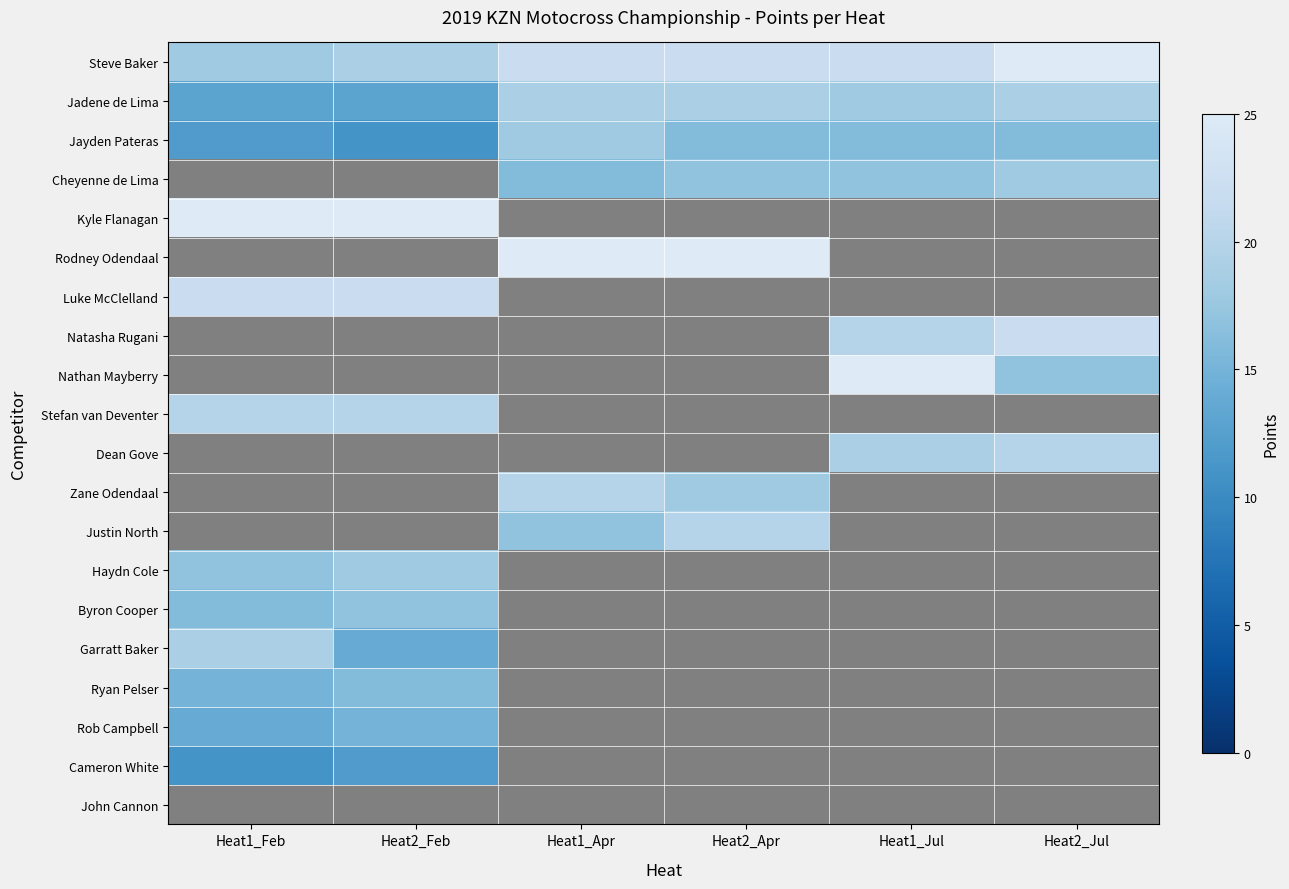

Reading left to right, transcribe all the data shown in this chart.

Steve Baker: Heat1_Feb=18	Heat2_Feb=19	Heat1_Apr=22	Heat2_Apr=22	Heat1_Jul=22	Heat2_Jul=25
Jadene de Lima: Heat1_Feb=13	Heat2_Feb=13	Heat1_Apr=19	Heat2_Apr=19	Heat1_Jul=18	Heat2_Jul=19
Jayden Pateras: Heat1_Feb=12	Heat2_Feb=11	Heat1_Apr=18	Heat2_Apr=16	Heat1_Jul=16	Heat2_Jul=16
Cheyenne de Lima: Heat1_Feb=0	Heat2_Feb=0	Heat1_Apr=16	Heat2_Apr=17	Heat1_Jul=17	Heat2_Jul=18
Kyle Flanagan: Heat1_Feb=25	Heat2_Feb=25	Heat1_Apr=0	Heat2_Apr=0	Heat1_Jul=0	Heat2_Jul=0
Rodney Odendaal: Heat1_Feb=0	Heat2_Feb=0	Heat1_Apr=25	Heat2_Apr=25	Heat1_Jul=0	Heat2_Jul=0
Luke McClelland: Heat1_Feb=22	Heat2_Feb=22	Heat1_Apr=0	Heat2_Apr=0	Heat1_Jul=0	Heat2_Jul=0
Natasha Rugani: Heat1_Feb=0	Heat2_Feb=0	Heat1_Apr=0	Heat2_Apr=0	Heat1_Jul=20	Heat2_Jul=22
Nathan Mayberry: Heat1_Feb=0	Heat2_Feb=0	Heat1_Apr=0	Heat2_Apr=0	Heat1_Jul=25	Heat2_Jul=17
Stefan van Deventer: Heat1_Feb=20	Heat2_Feb=20	Heat1_Apr=0	Heat2_Apr=0	Heat1_Jul=0	Heat2_Jul=0
Dean Gove: Heat1_Feb=0	Heat2_Feb=0	Heat1_Apr=0	Heat2_Apr=0	Heat1_Jul=19	Heat2_Jul=20
Zane Odendaal: Heat1_Feb=0	Heat2_Feb=0	Heat1_Apr=20	Heat2_Apr=18	Heat1_Jul=0	Heat2_Jul=0
Justin North: Heat1_Feb=0	Heat2_Feb=0	Heat1_Apr=17	Heat2_Apr=20	Heat1_Jul=0	Heat2_Jul=0
Haydn Cole: Heat1_Feb=17	Heat2_Feb=18	Heat1_Apr=0	Heat2_Apr=0	Heat1_Jul=0	Heat2_Jul=0
Byron Cooper: Heat1_Feb=16	Heat2_Feb=17	Heat1_Apr=0	Heat2_Apr=0	Heat1_Jul=0	Heat2_Jul=0
Garratt Baker: Heat1_Feb=19	Heat2_Feb=14	Heat1_Apr=0	Heat2_Apr=0	Heat1_Jul=0	Heat2_Jul=0
Ryan Pelser: Heat1_Feb=15	Heat2_Feb=16	Heat1_Apr=0	Heat2_Apr=0	Heat1_Jul=0	Heat2_Jul=0
Rob Campbell: Heat1_Feb=14	Heat2_Feb=15	Heat1_Apr=0	Heat2_Apr=0	Heat1_Jul=0	Heat2_Jul=0
Cameron White: Heat1_Feb=11	Heat2_Feb=12	Heat1_Apr=0	Heat2_Apr=0	Heat1_Jul=0	Heat2_Jul=0
John Cannon: Heat1_Feb=0	Heat2_Feb=0	Heat1_Apr=0	Heat2_Apr=0	Heat1_Jul=0	Heat2_Jul=0